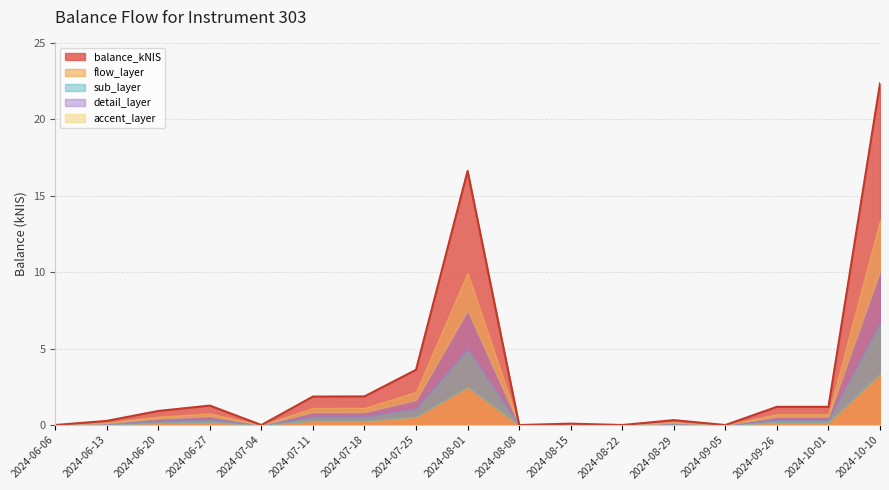

What is the label of the 3rd point from the right?

2024-09-26